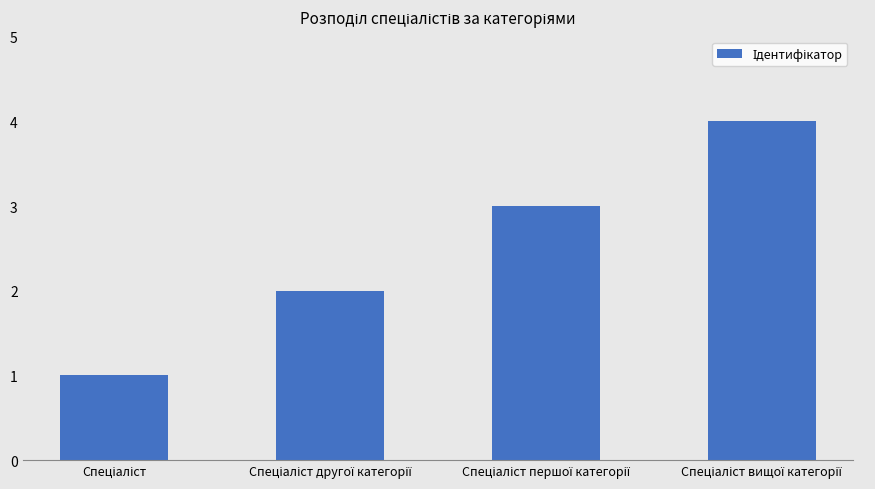

What is the difference between the maximum and minimum values?

3